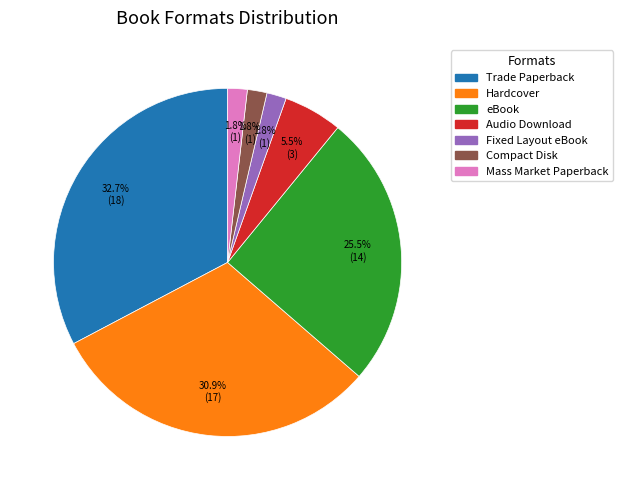

To the nearest percent, what is the average slice percentage?

14%